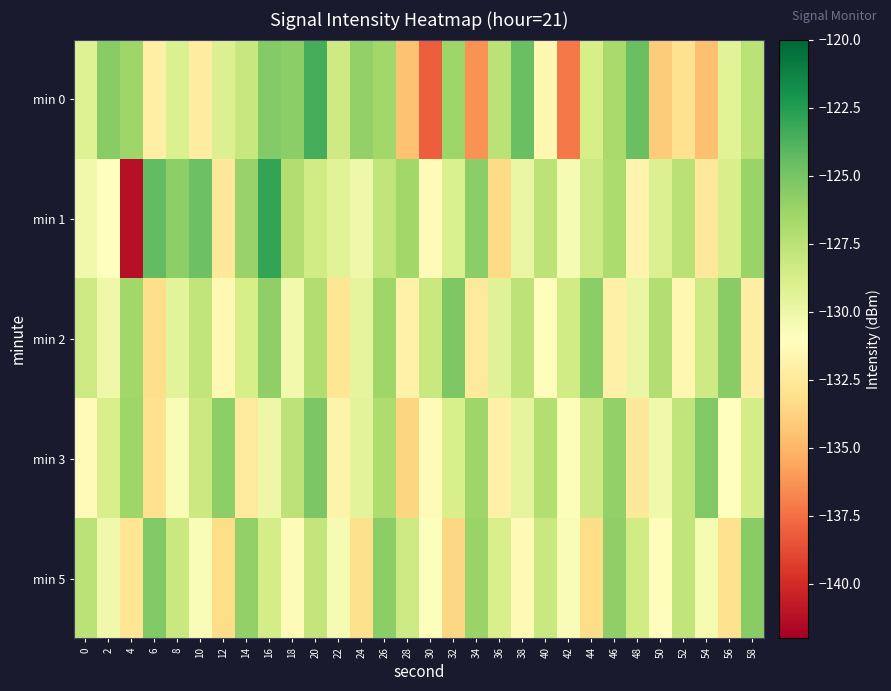

What is the difference between the highest and lowest values at 48?

8.0